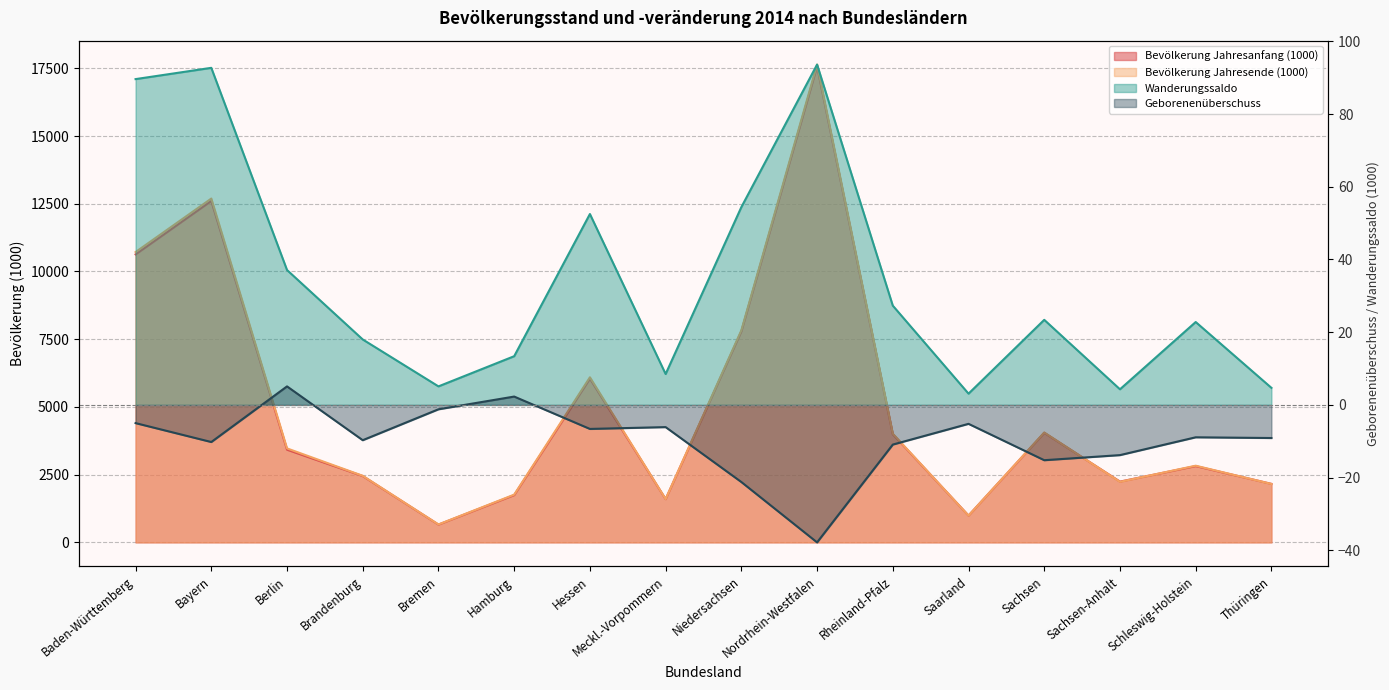

True or false: Geborenenüberschuss has a value of -9.1 at Thüringen.

True